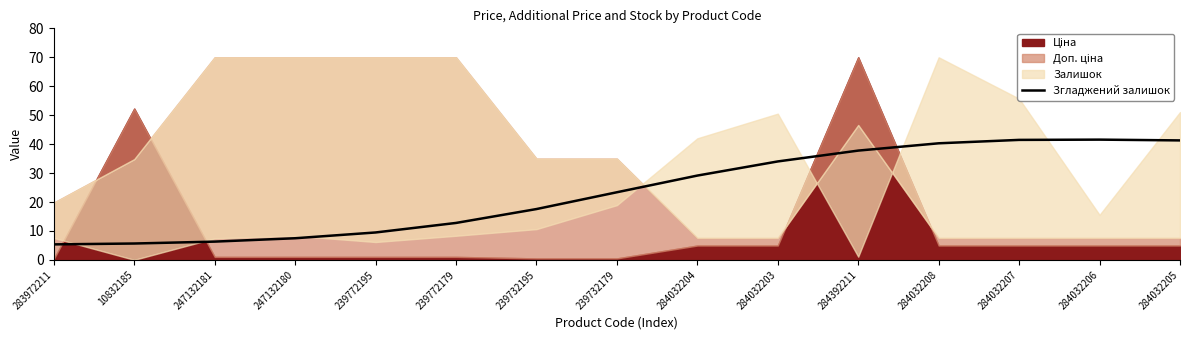

What position from the left is 10832185?

2